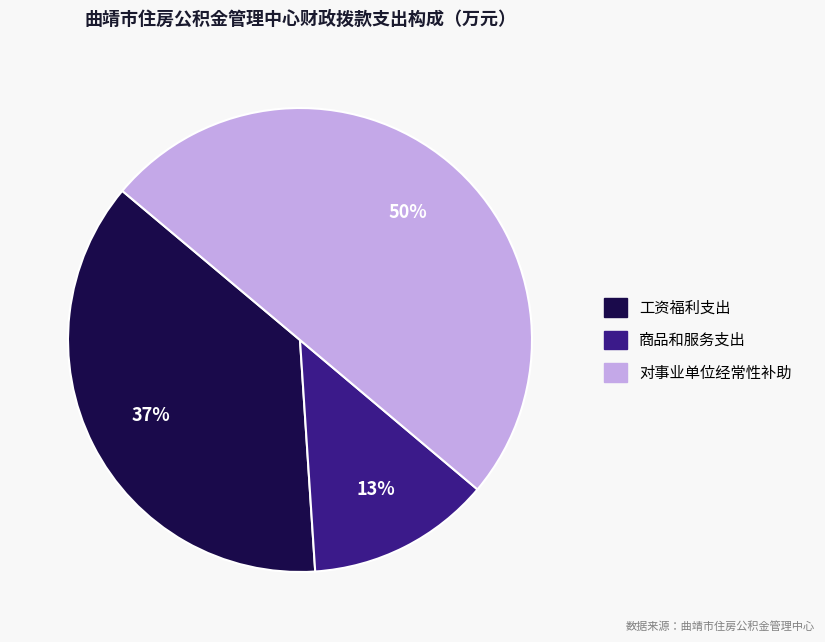

To the nearest percent, what is the difference between the largest and smallest slice percentages?

37%